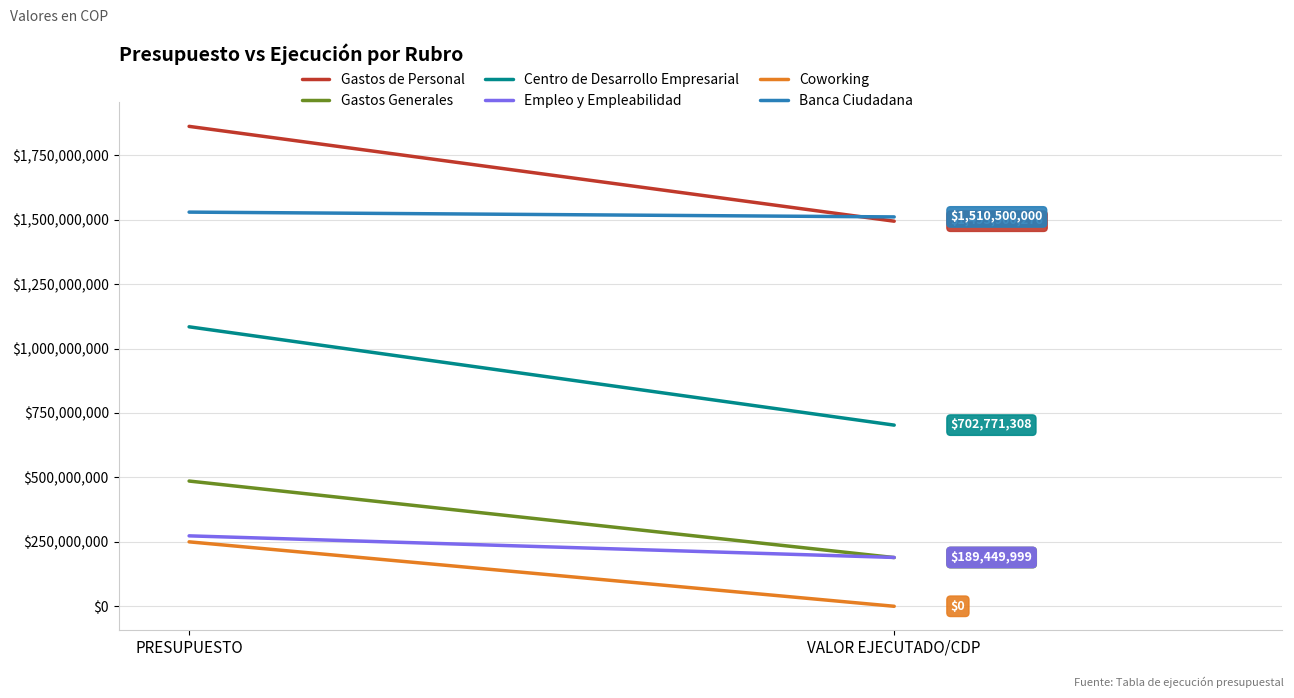

Which category has the lowest value across all series?

VALOR EJECUTADO/CDP